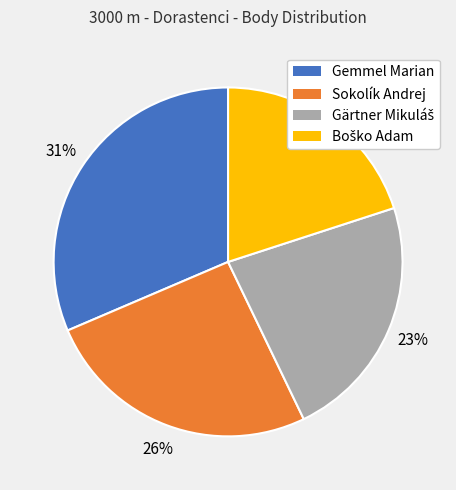

The Gemmel Marian slice represents 31% of the pie. True or false?

True